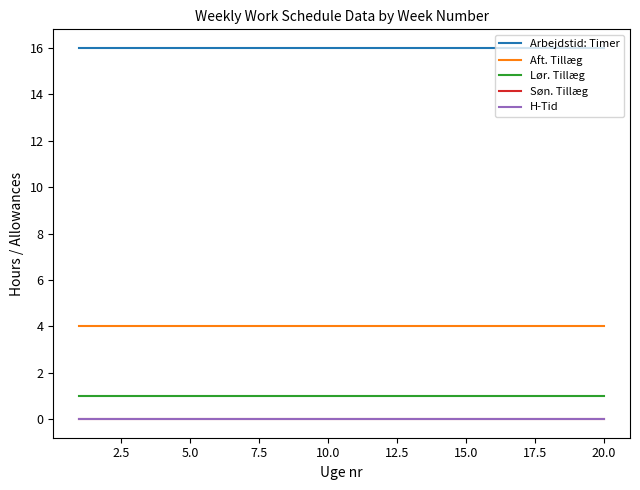

Which series has the largest total across all categories?

Arbejdstid: Timer